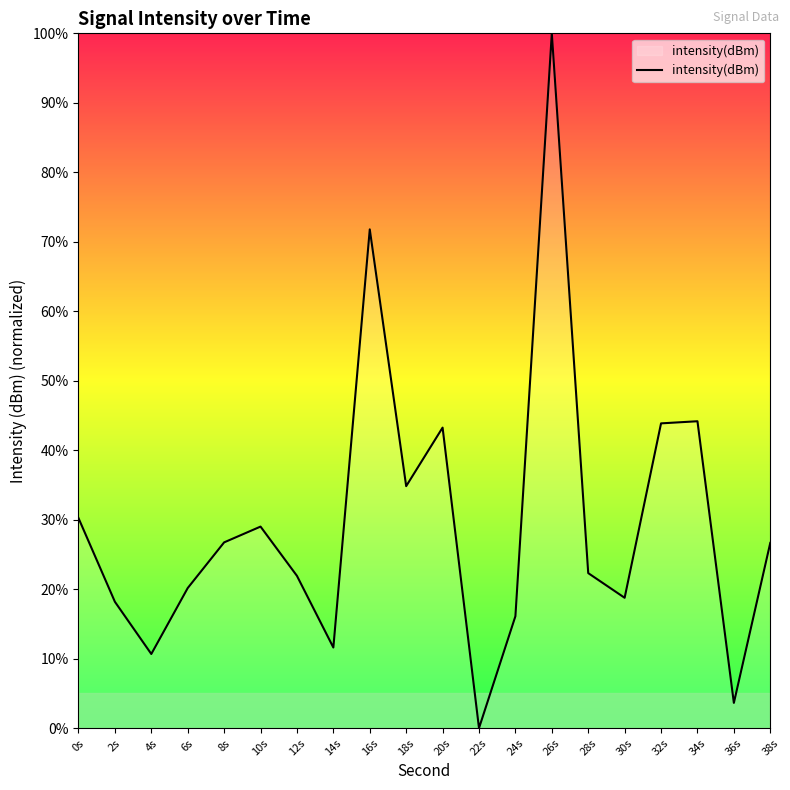

What position from the left is 2s?

2